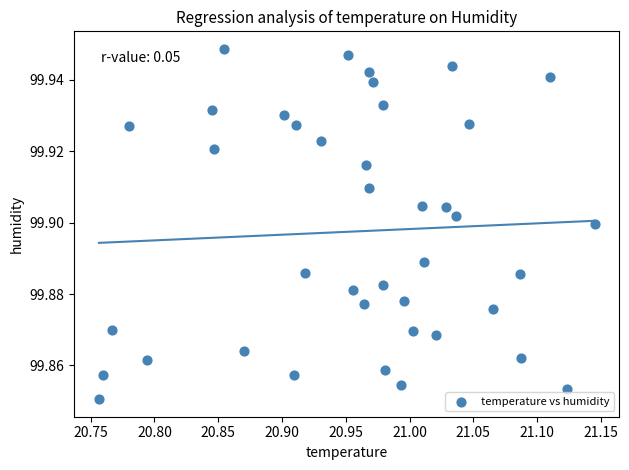

What is the range of X values (max minus min)?

0.4